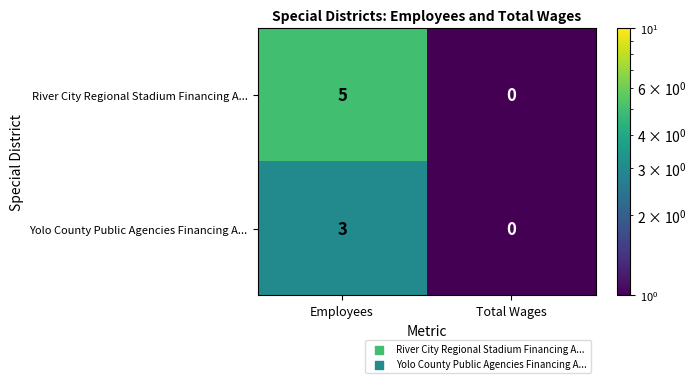

Read the River City Regional Stadium Financing A... value at Employees.

5